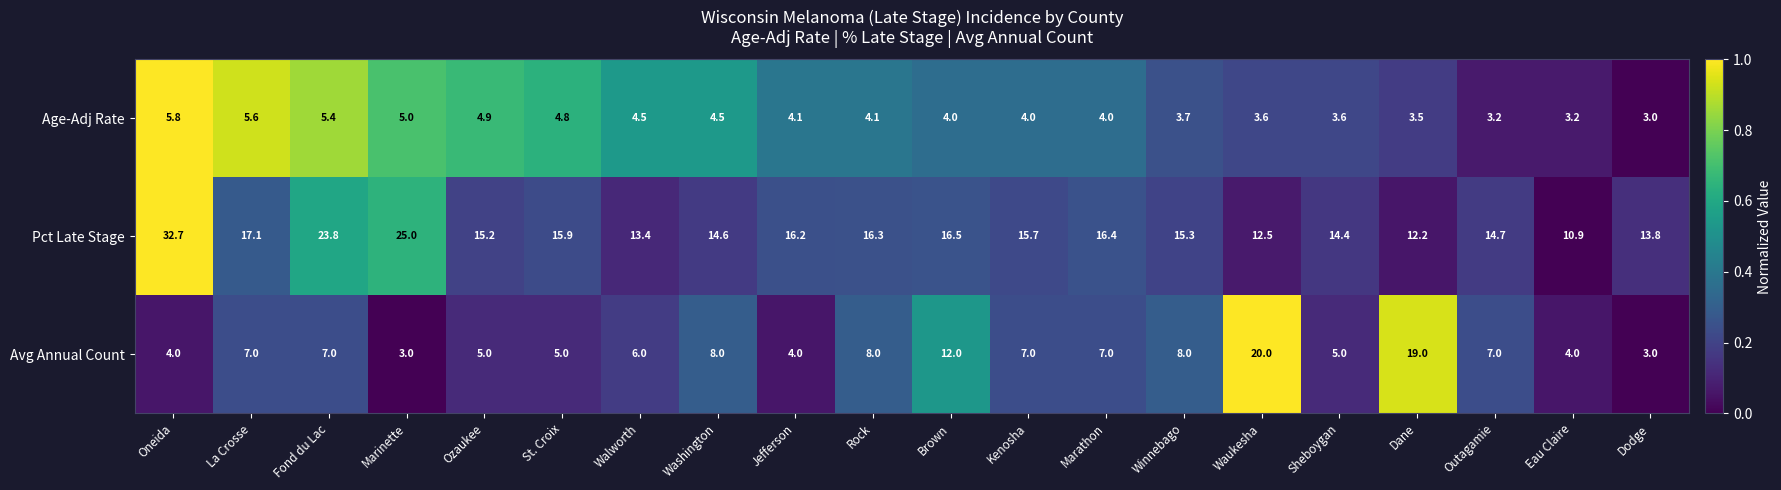

At which category is the sum across all series the highest?

Oneida